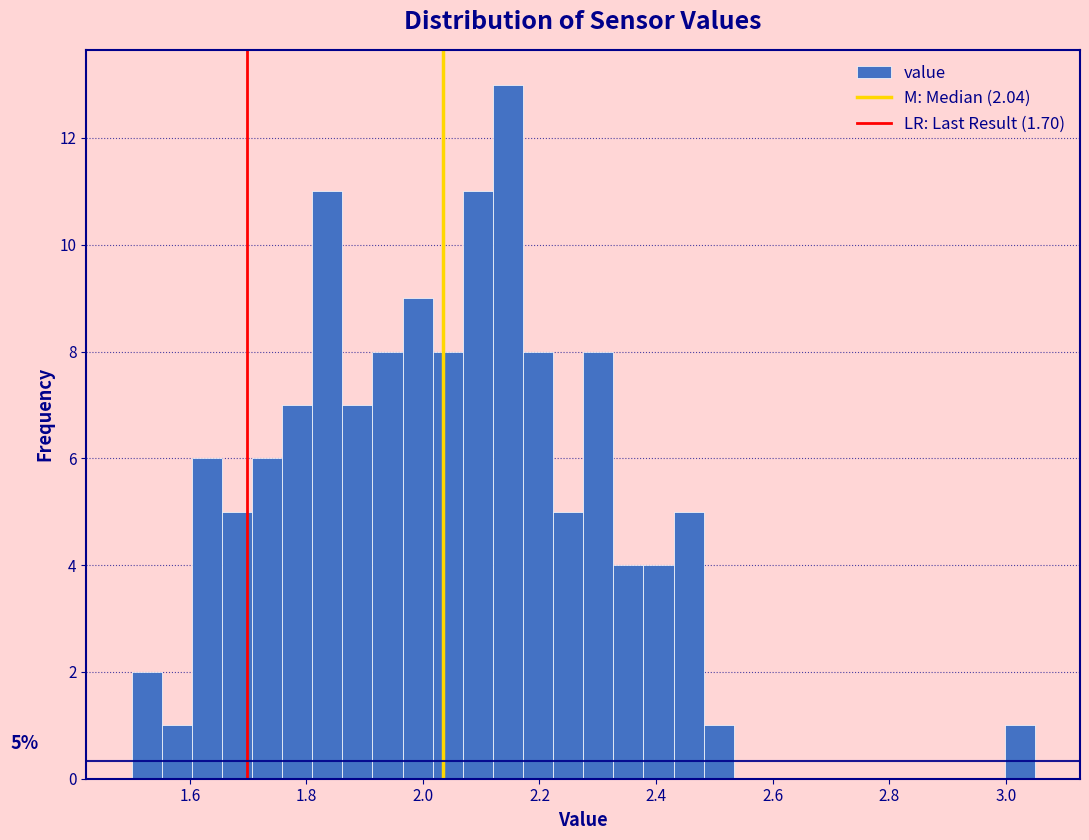

Around what value on the x-axis is the tallest bar? Give the approximate position of its centre, as read against the axis.

2.14